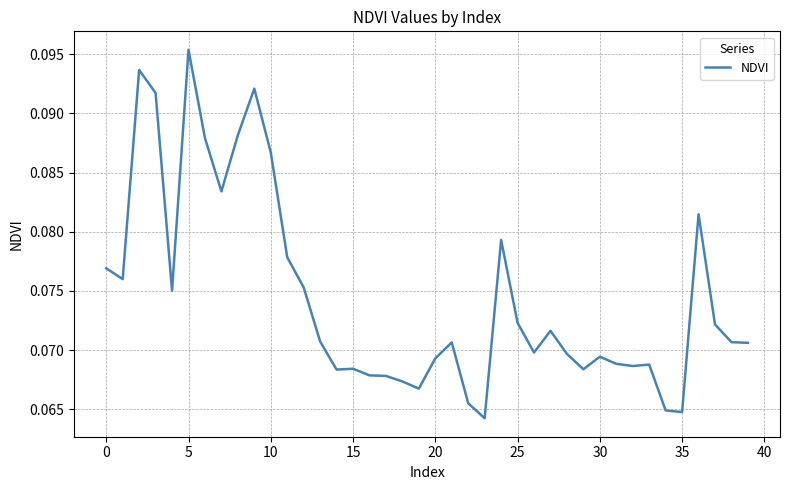

Which label corresponds to the largest value in the chart?

5